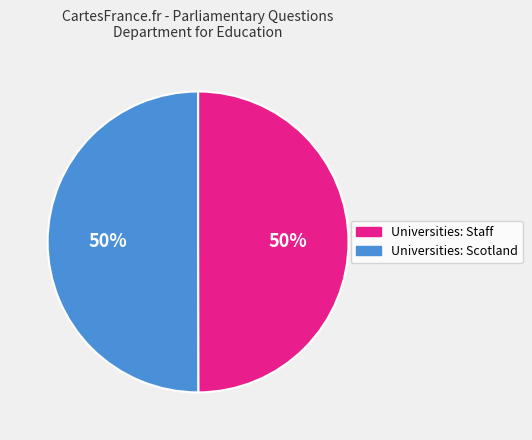

To the nearest percent, what portion does Universities: Scotland represent?

50%